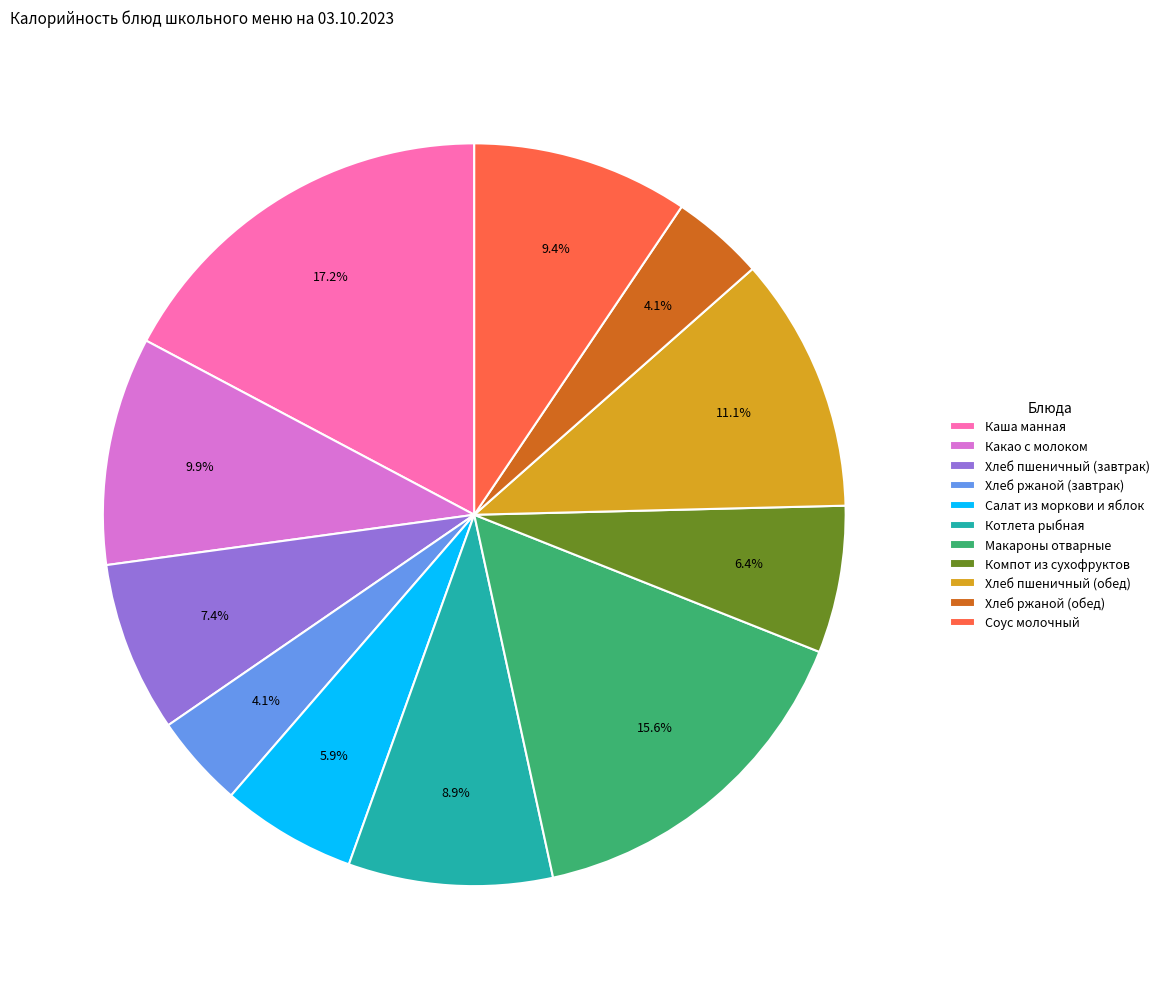

Between Компот из сухофруктов and Хлеб пшеничный (обед), which is larger?

Хлеб пшеничный (обед)